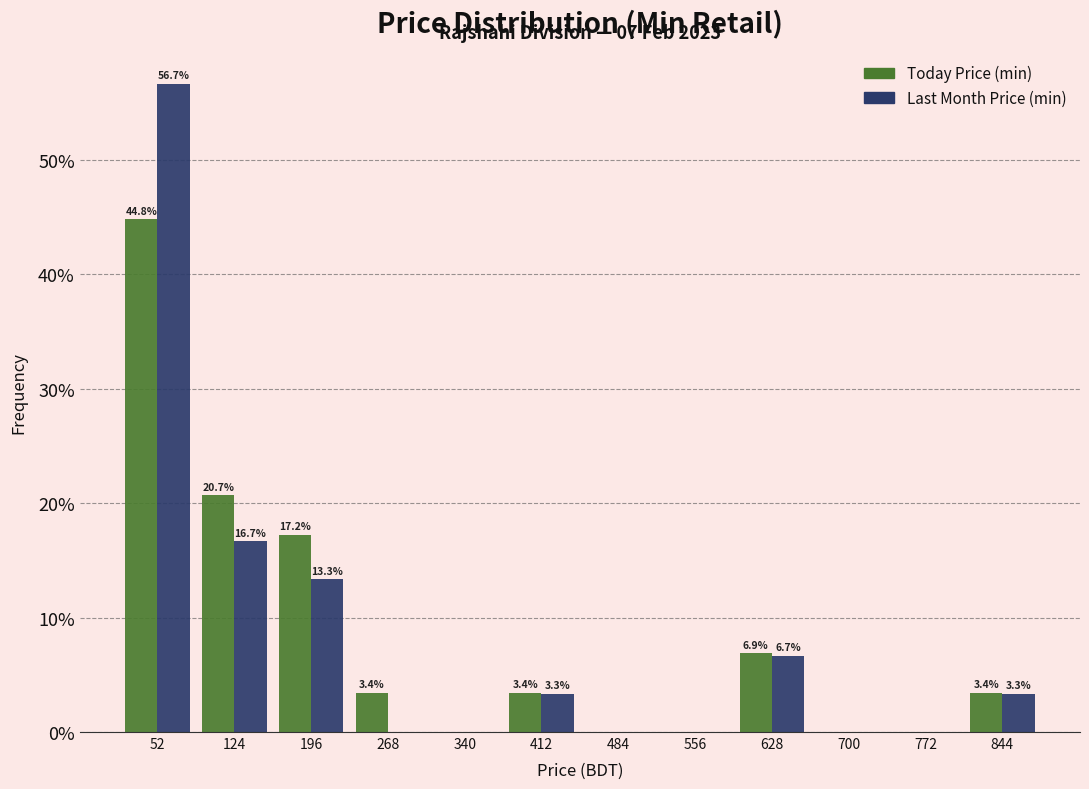

In the Today Price (min) series, which range on the x-axis has the tallest bar?

16 to 88